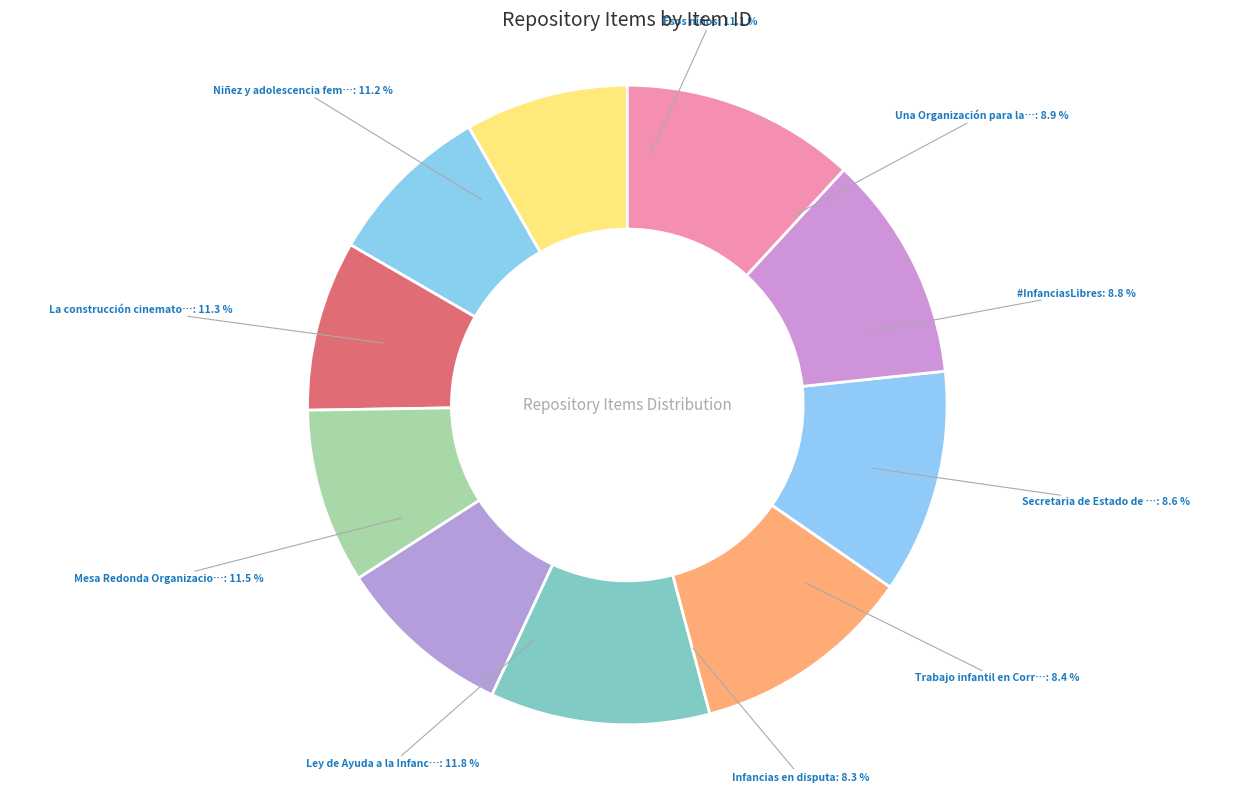

Is La construcción cinematográfica the majority of the pie?

No